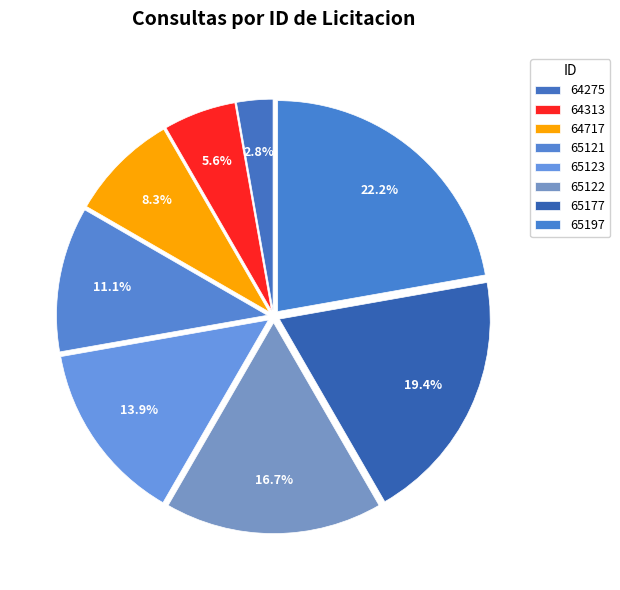

How many slices are in this pie chart?

8